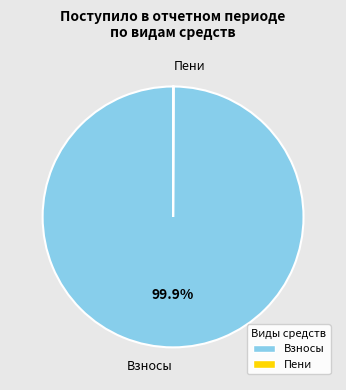

What portion of the pie excludes Взносы?

0.1%